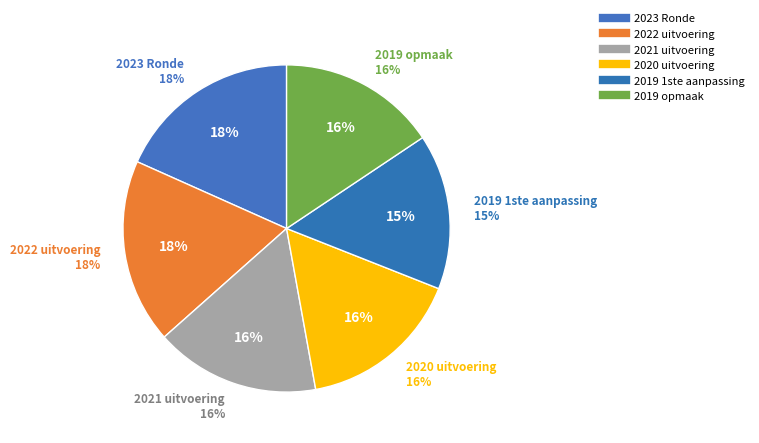

Do 2019 1ste aanpassing and 2020 uitvoering together represent more than half of the pie?

No